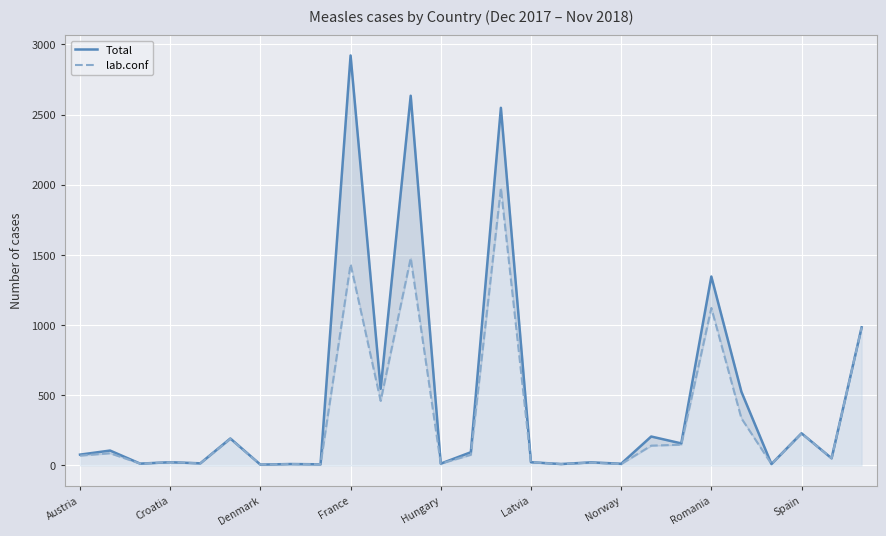

What is the maximum value shown in the chart?

2921